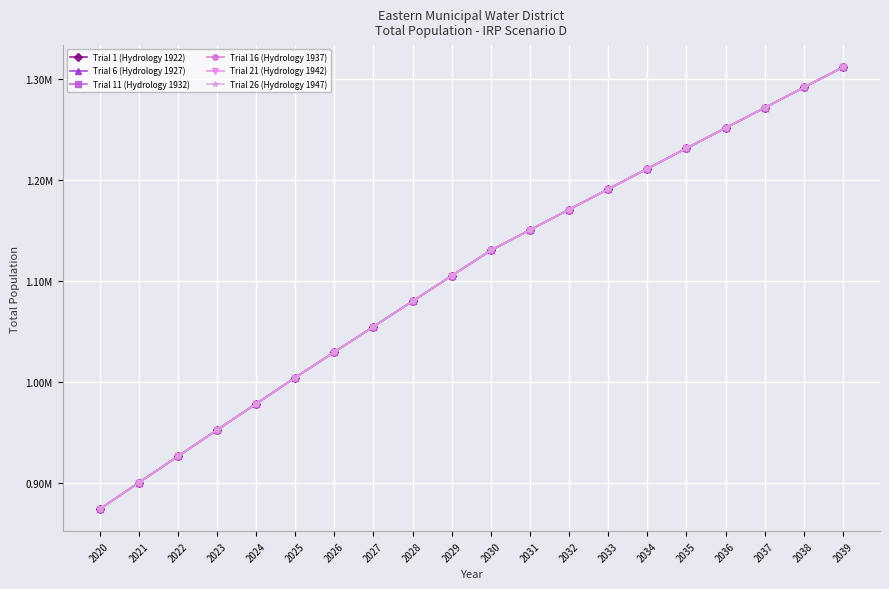

At 2021, list the series in order from smallest to largest.

Trial 1 (Hydrology 1922), Trial 6 (Hydrology 1927), Trial 11 (Hydrology 1932), Trial 16 (Hydrology 1937), Trial 21 (Hydrology 1942), Trial 26 (Hydrology 1947)